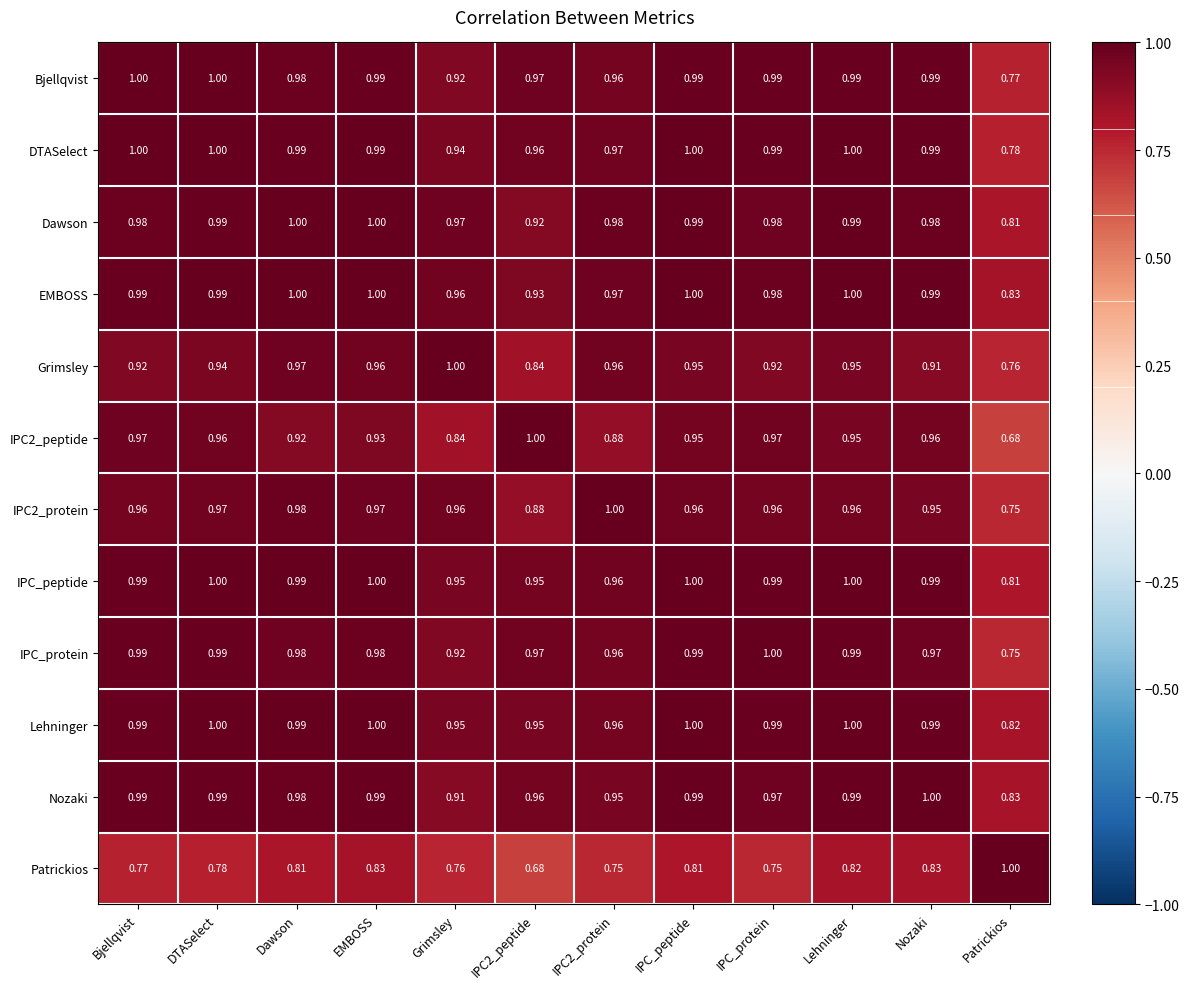

Is the value of IPC2_peptide at Patrickios greater than the value of Dawson at IPC2_protein?

No